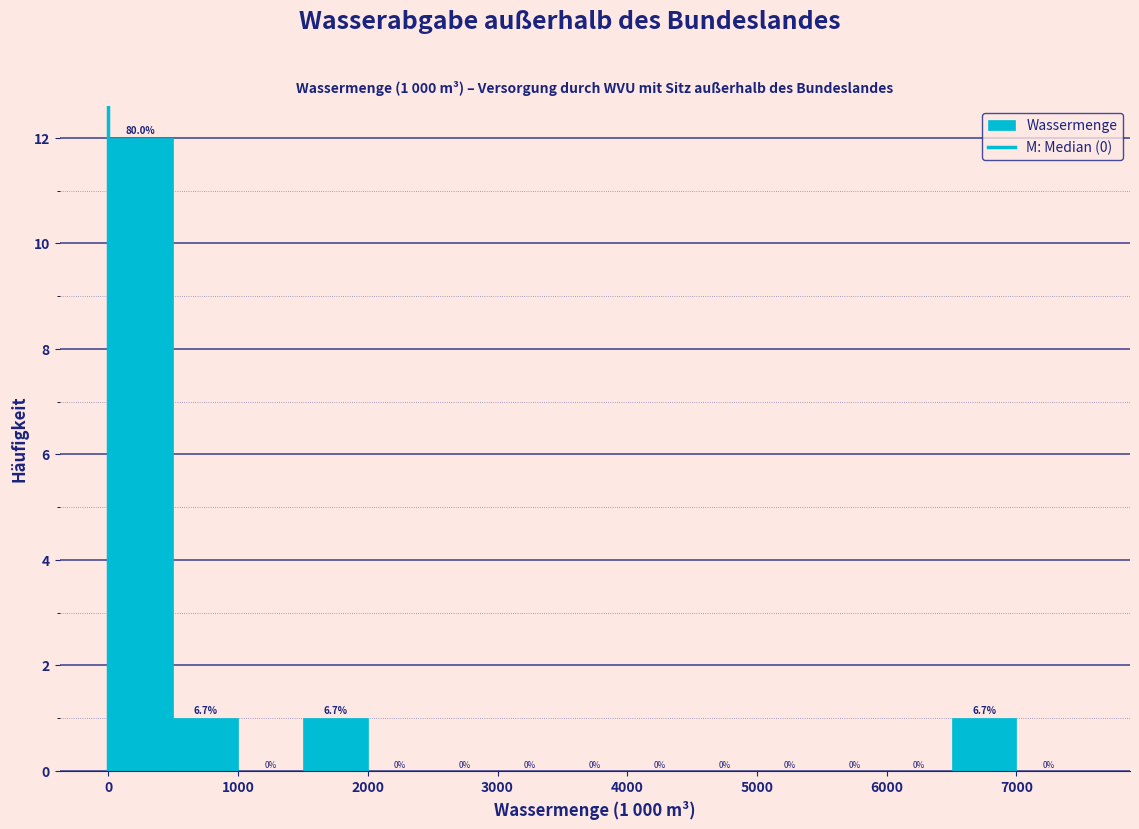

Which range on the x-axis has the tallest bar?

0 to 500